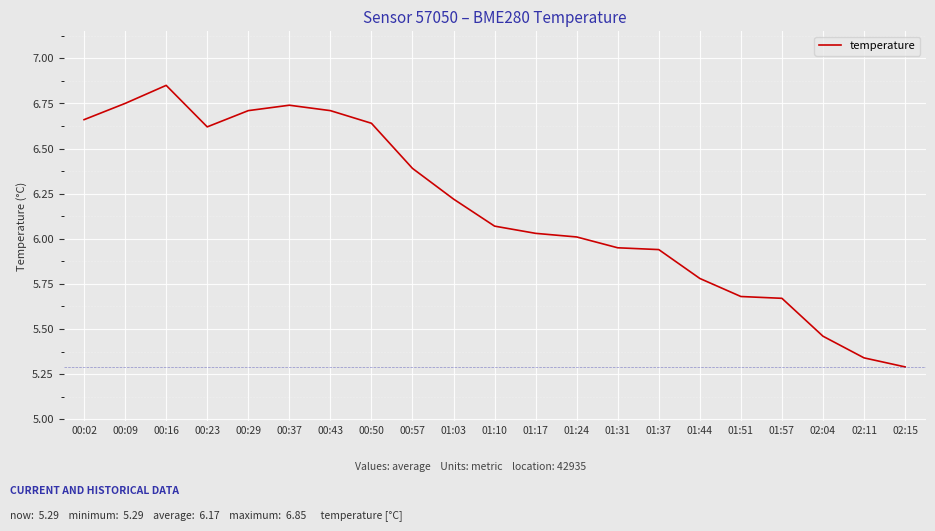

What position from the left is 02:11?

20